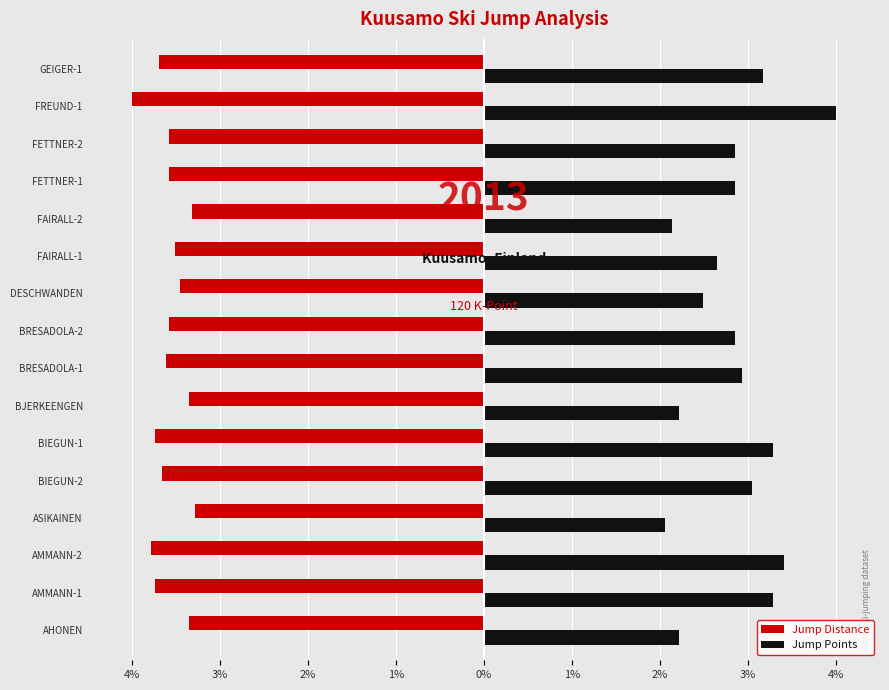

Reading left to right, what are all the values shown in this chart?

Jump Distance: -3.3	-3.7	-3.8	-3.3	-3.6	-3.7	-3.3	-3.6	-3.6	-3.4	-3.5	-3.3	-3.6	-3.6	-4.0	-3.7
Jump Points: 2.2	3.3	3.4	2.1	3.0	3.3	2.2	2.9	2.8	2.5	2.6	2.1	2.8	2.8	4.0	3.2